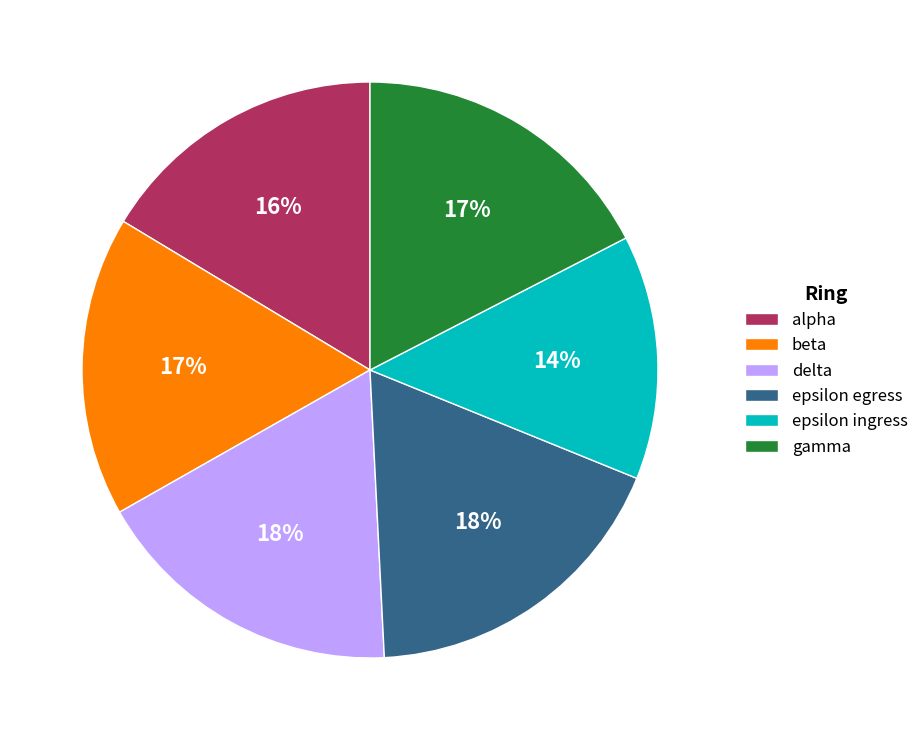

To the nearest percent, what portion does gamma represent?

17%